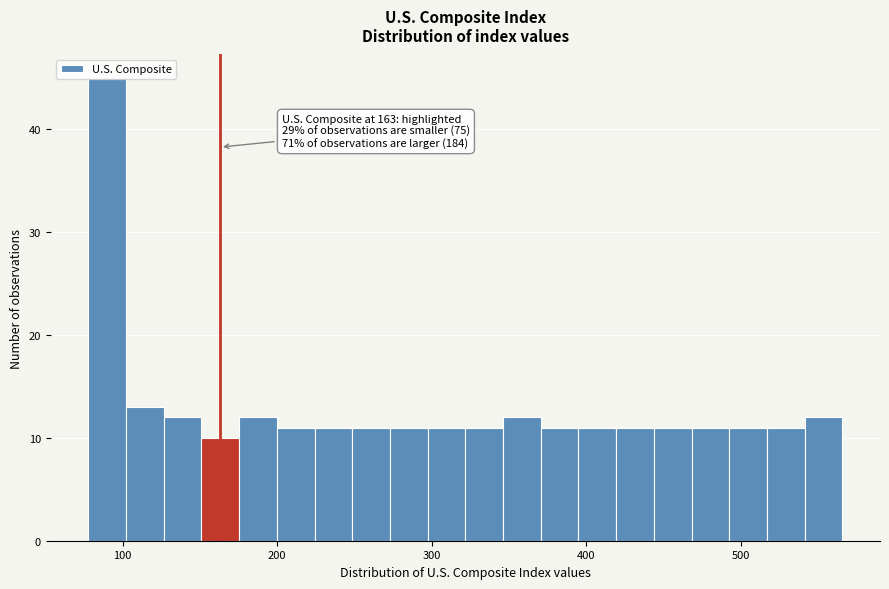

Around what value on the x-axis is the tallest bar? Give the approximate position of its centre, as read against the axis.

90